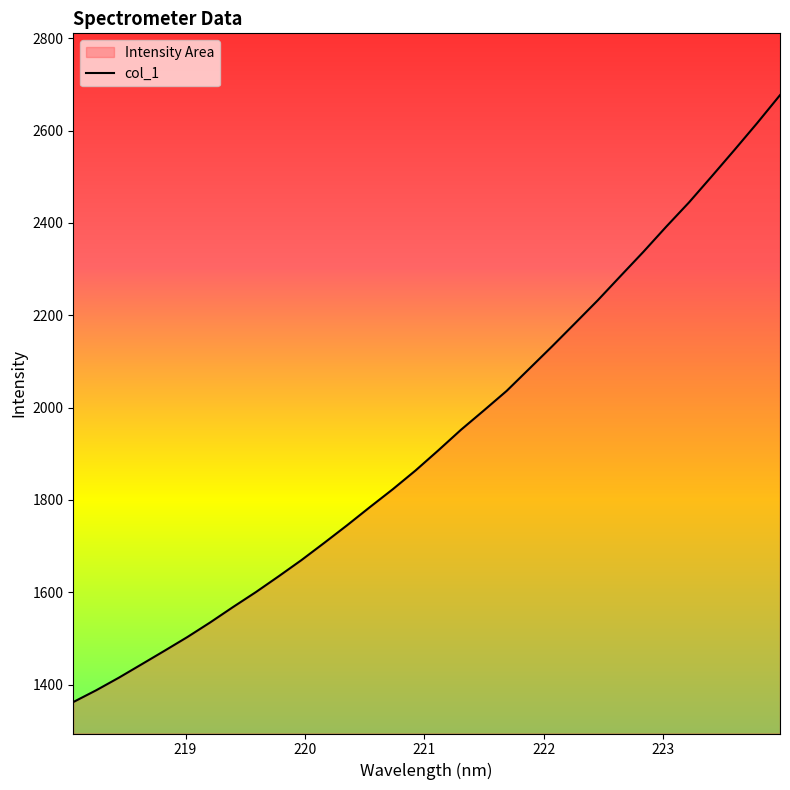

What is the difference between the maximum and minimum values?

1314.5